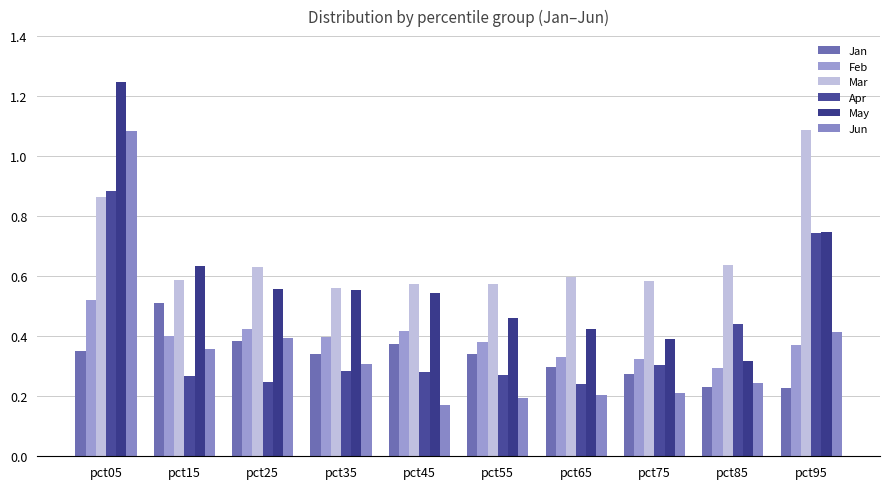

Where is May nearest to the value 0?

pct85